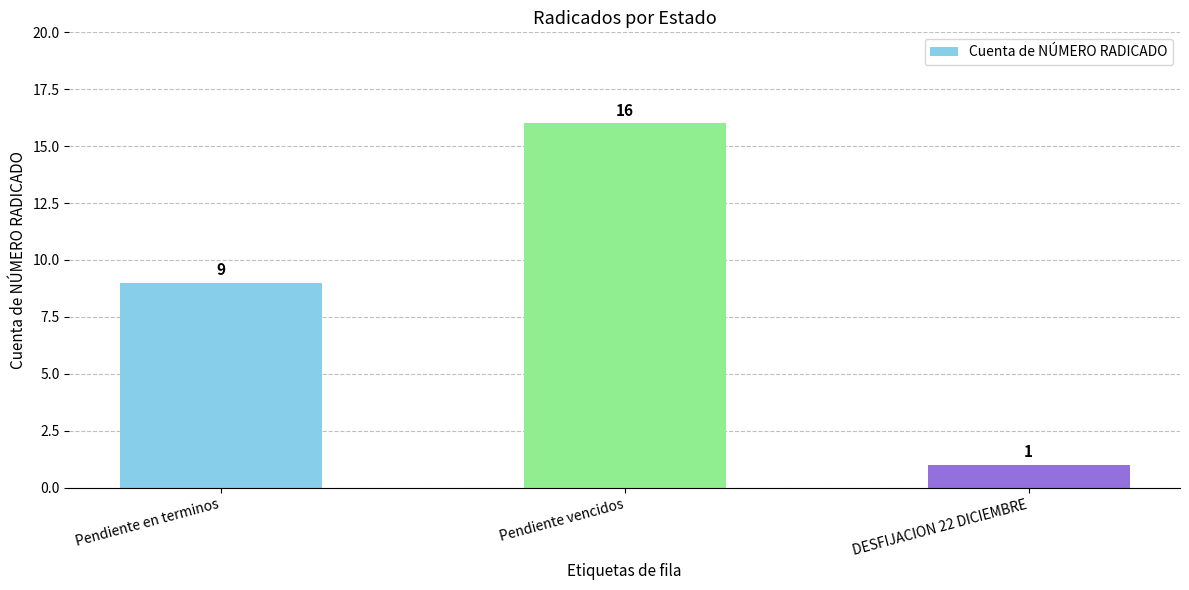

Reading left to right, extract all data points from this chart.

Pendiente en terminos=9	Pendiente vencidos=16	DESFIJACION 22 DICIEMBRE=1